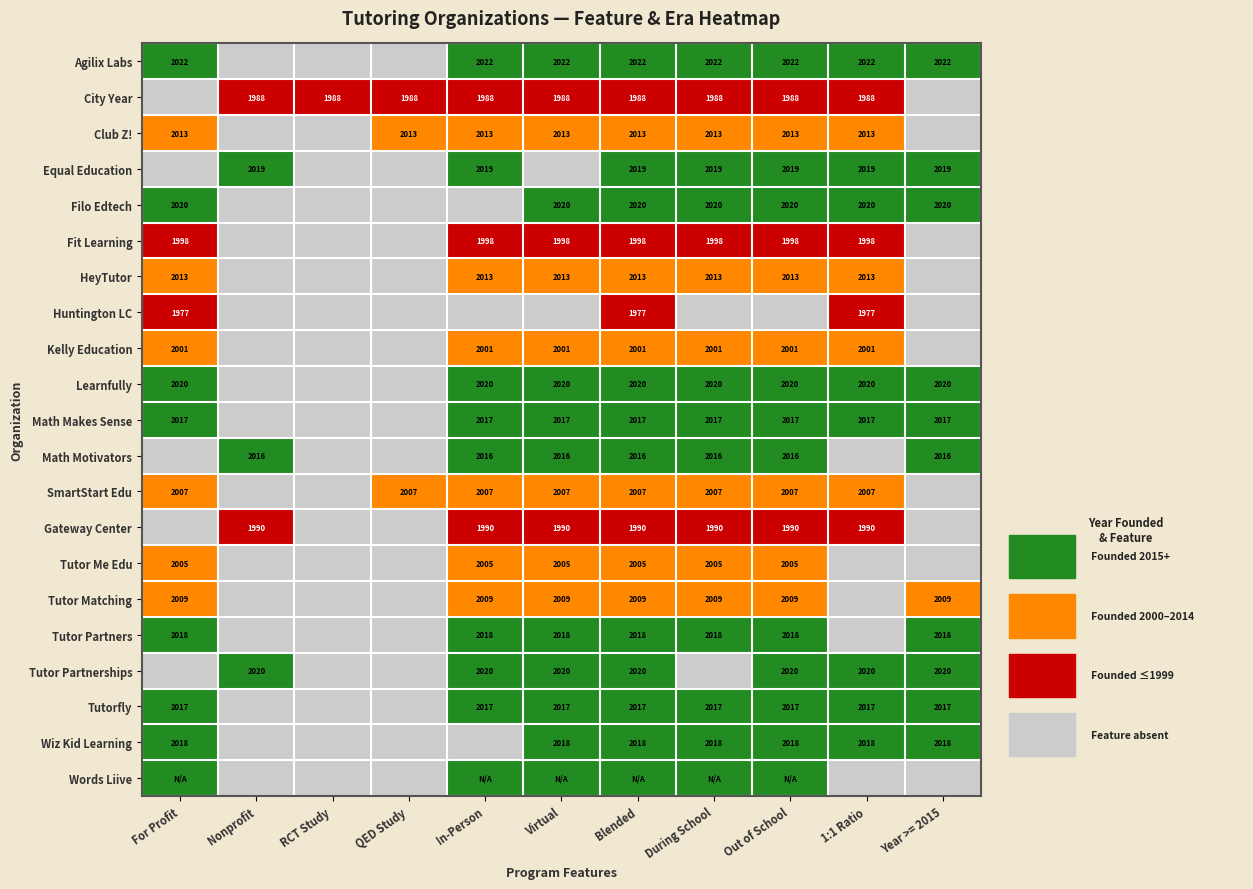

The Club Z! series shows 2013 at Virtual. True or false?

True